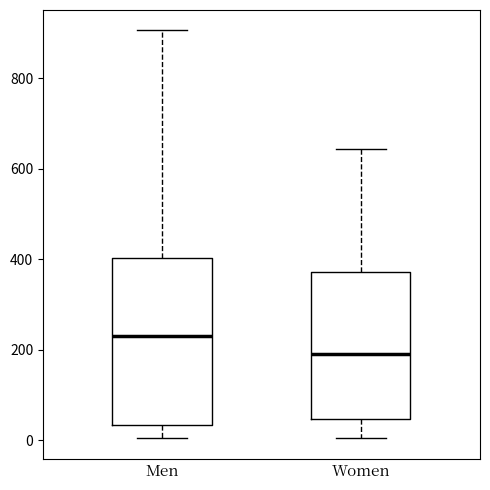

Which box's median line is the lowest?

Women